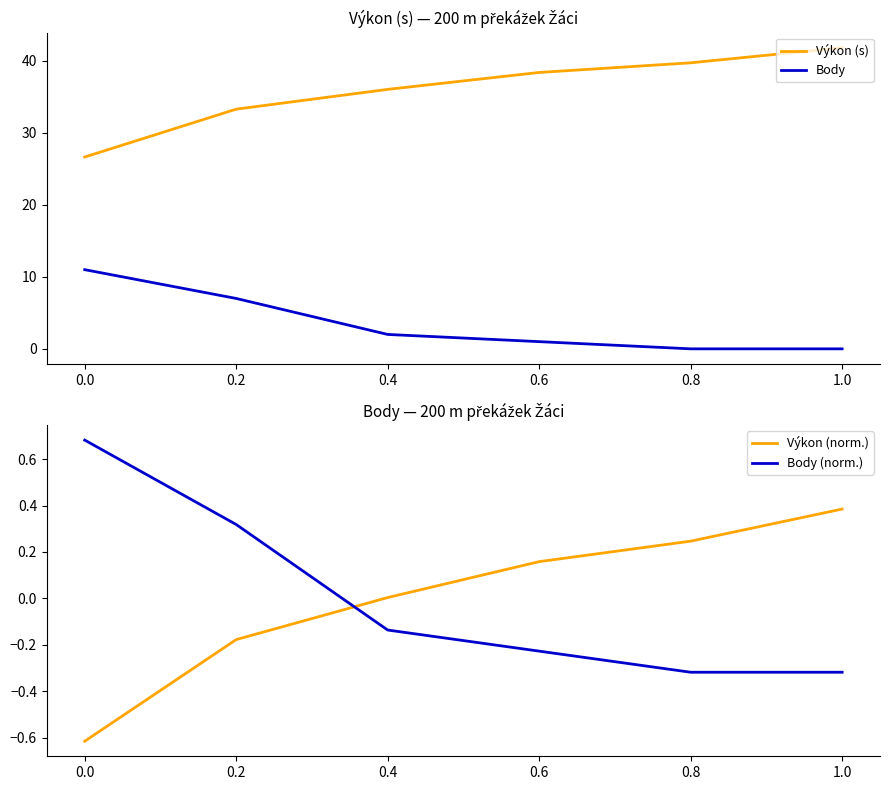

Where is Body (norm.) nearest to the value 0?

0.4